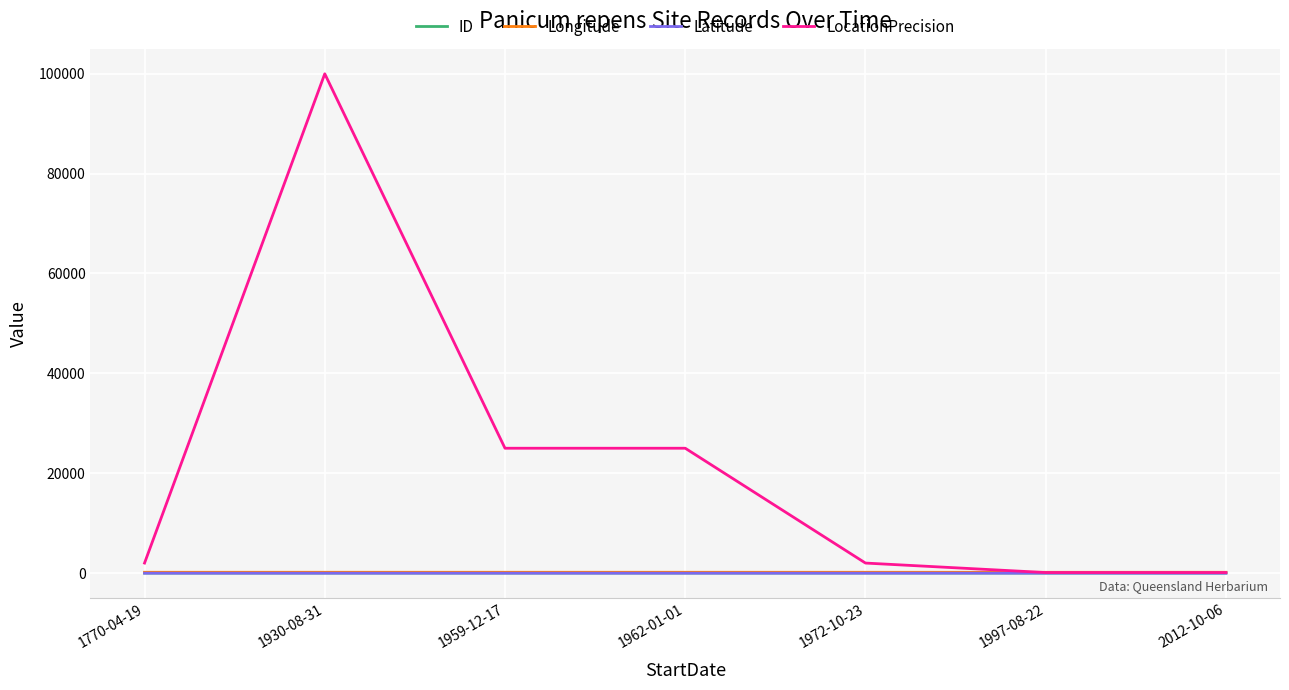

Which series has the largest total across all categories?

LocationPrecision